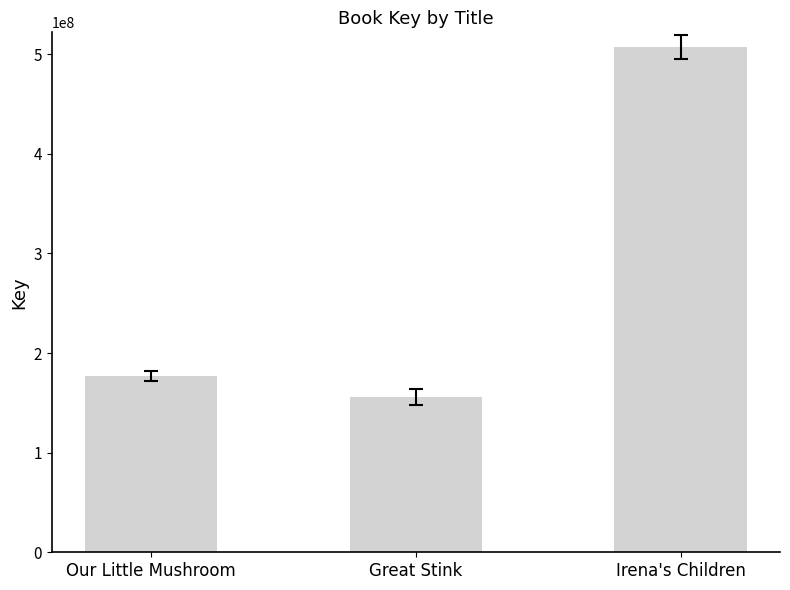

What is the ratio of the value at Irena's Children to the value at Great Stink?

3.2